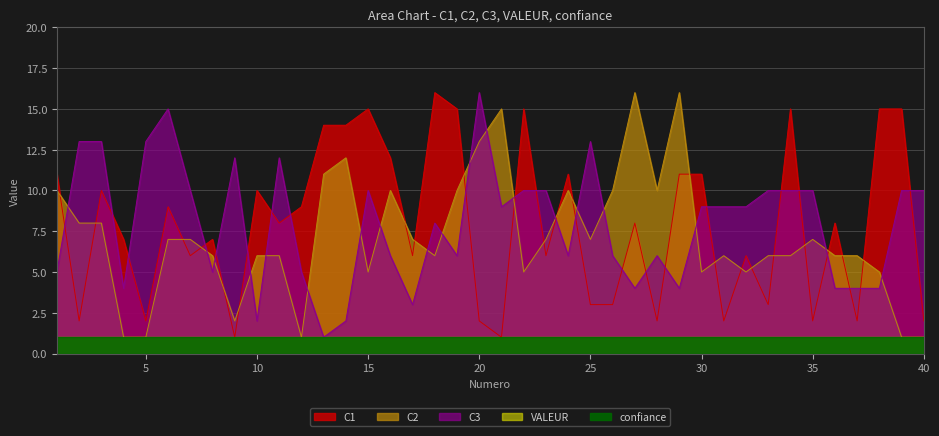

Which series ends up on top after the final intersection of C1 and C2?

C1